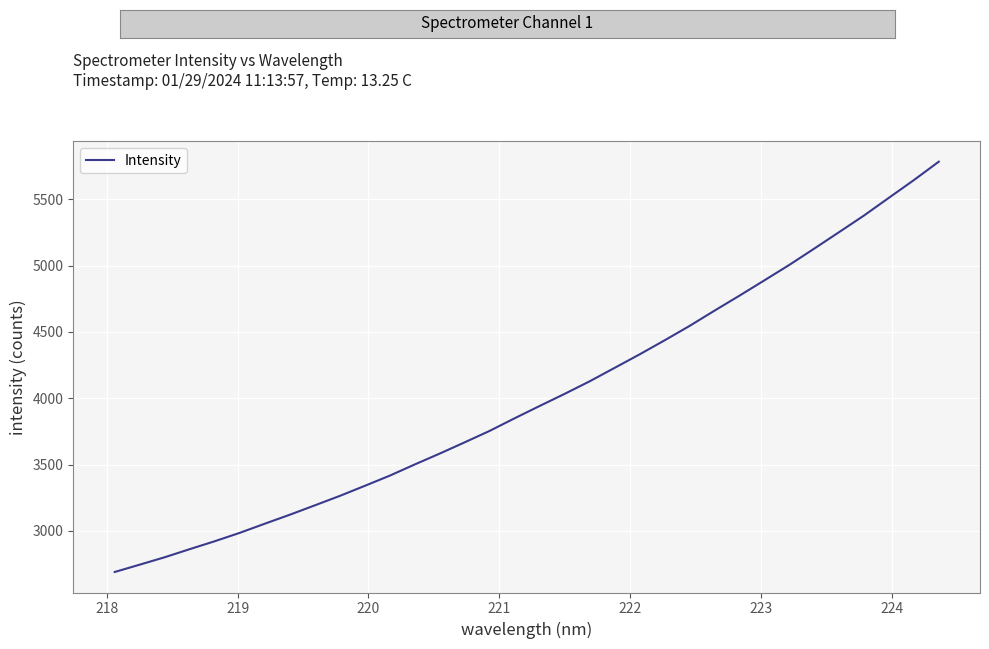

What is the difference between the maximum and minimum values?

3093.7